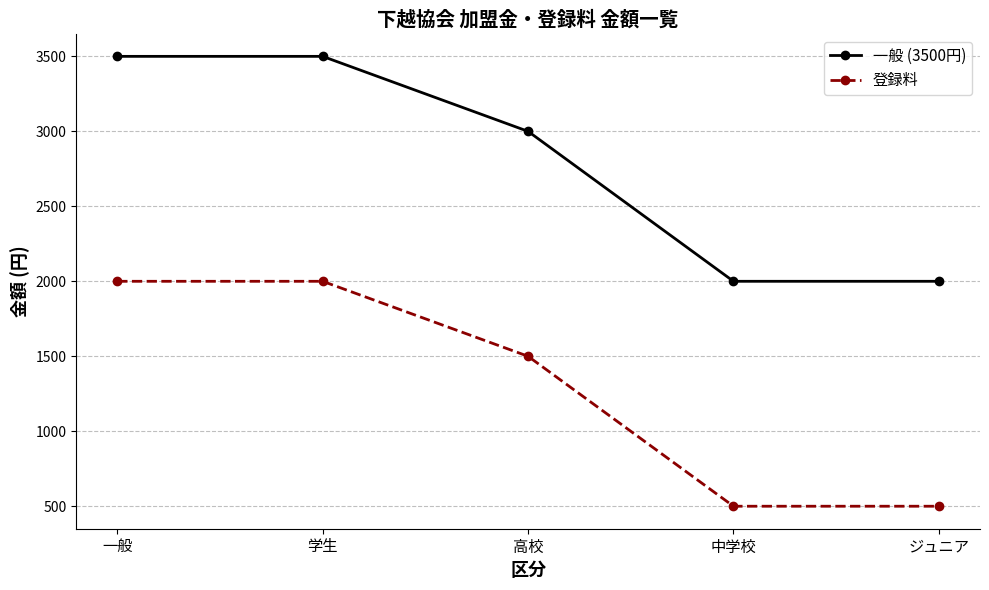

Rank the series by their average value, from highest to lowest.

一般 (3500円), 登録料